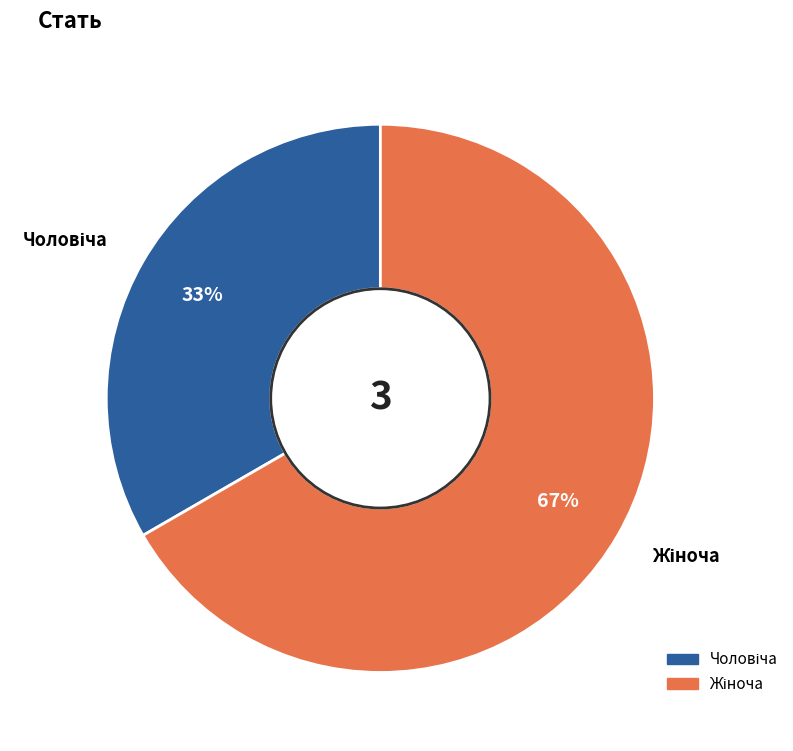

To the nearest percent, what is the average slice percentage?

50%